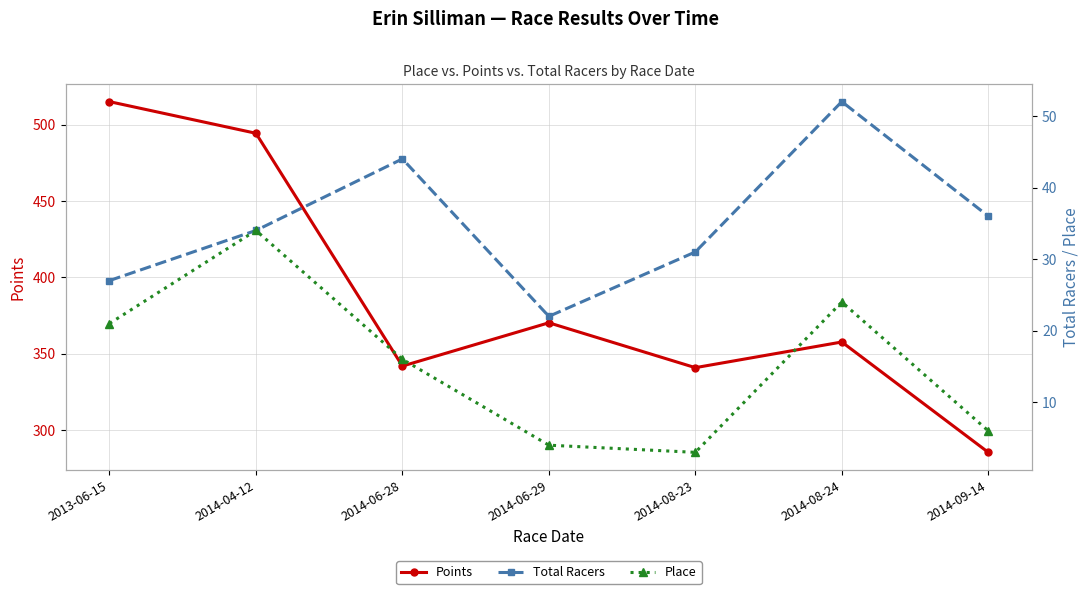

Between 2014-06-28 and 2014-08-23, which is larger?

2014-06-28